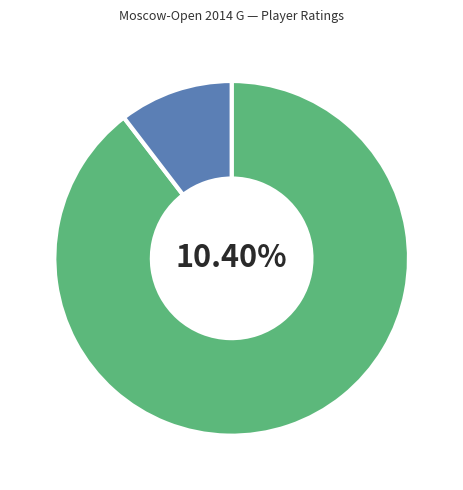

Which slice is the largest?

Wang Jue